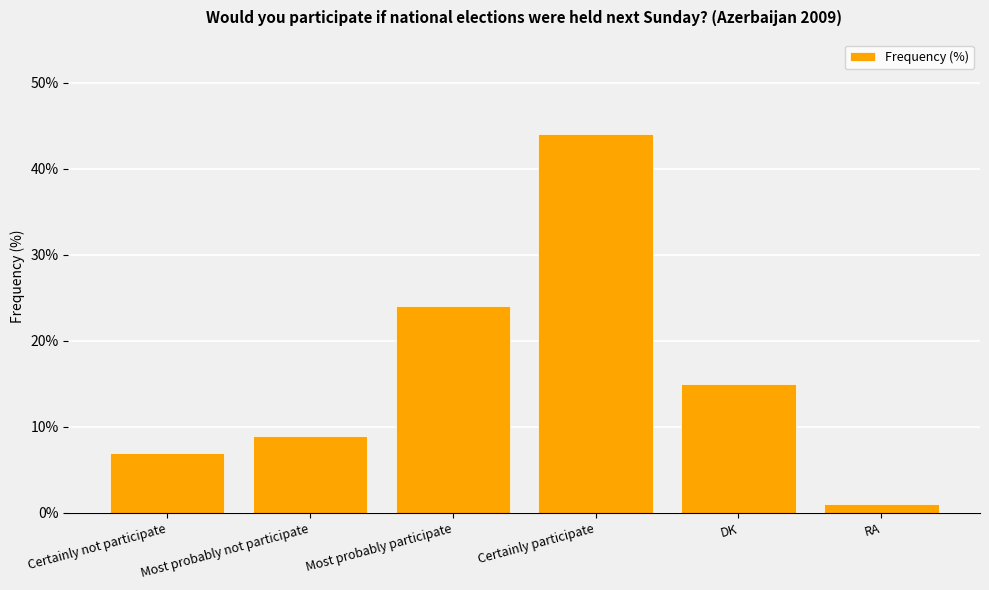

Does the chart contain any negative values?

No